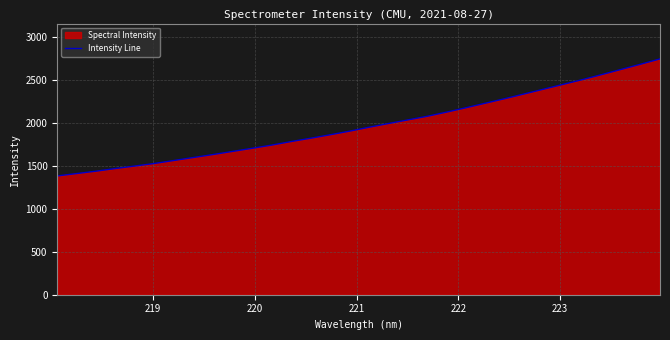

What is the minimum value shown in the chart?

1383.0